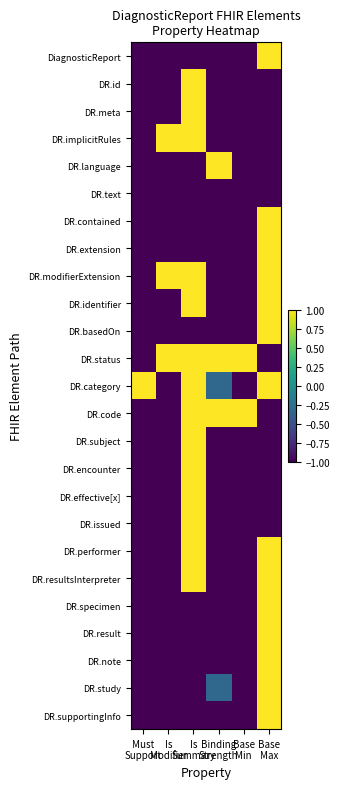

At which category does the chart reach its peak across all series?

Base
Max